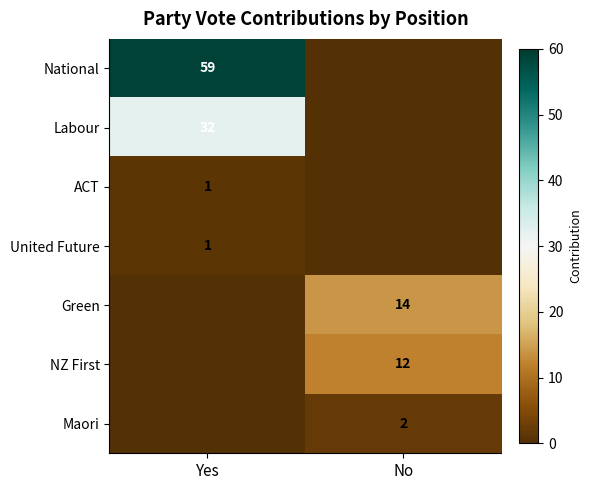

At which category is the sum across all series the highest?

Yes